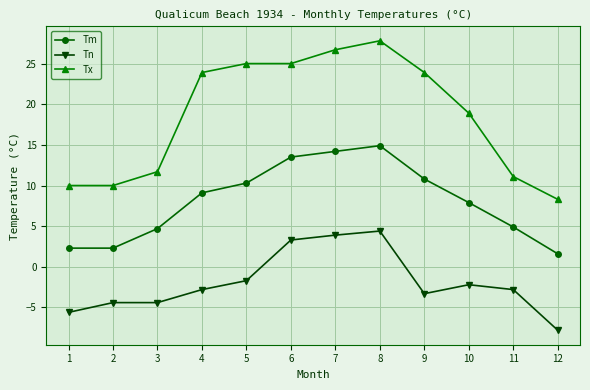

True or false: Tm and Tx cross at least once.

False